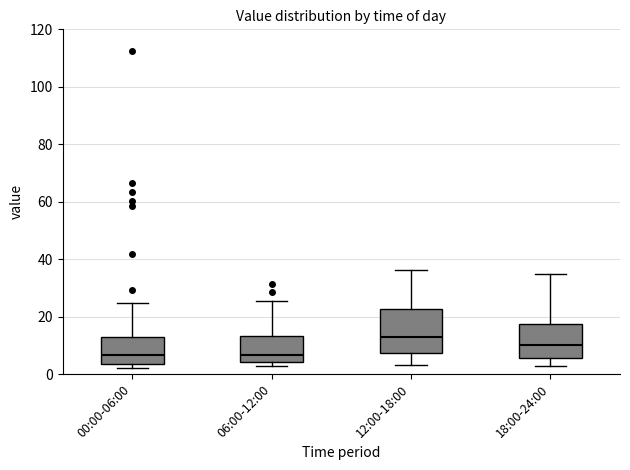

Reading left to right, transcribe this box plot: for each box, give where its median line is, the range the box spans, and where its two whiskers end, as read against the y-axis. The values are not printed on the chart, so give them approximately, as read against the axis.

00:00-06:00: median 6, box 4 to 12, whiskers 2 to 24
06:00-12:00: median 6, box 4 to 14, whiskers 2 to 26
12:00-18:00: median 12, box 8 to 22, whiskers 4 to 36
18:00-24:00: median 10, box 6 to 18, whiskers 2 to 34